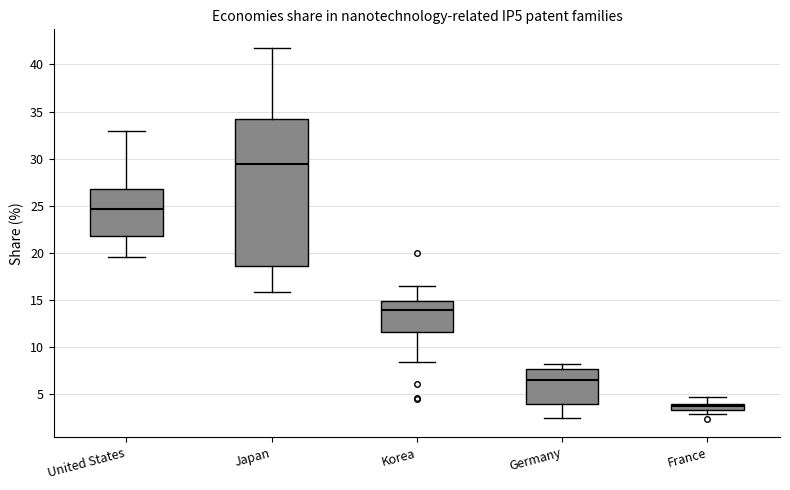

Which box's median line is the lowest?

France